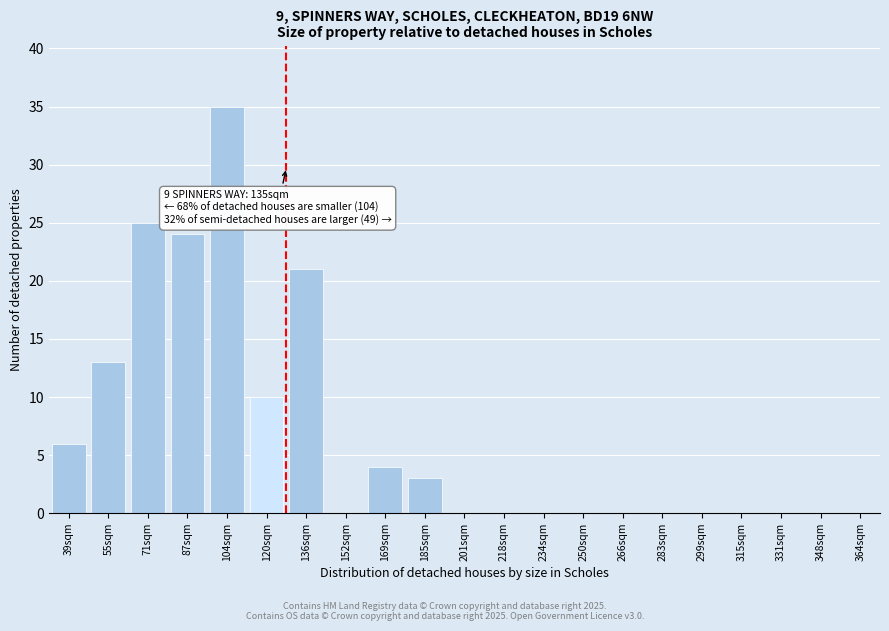

Reading left to right, what are all the values shown in this chart?

39sqm=6	55sqm=13	71sqm=25	87sqm=24	104sqm=35	120sqm=10	136sqm=21	152sqm=0	169sqm=4	185sqm=3	201sqm=0	218sqm=0	234sqm=0	250sqm=0	266sqm=0	283sqm=0	299sqm=0	315sqm=0	331sqm=0	348sqm=0	364sqm=0